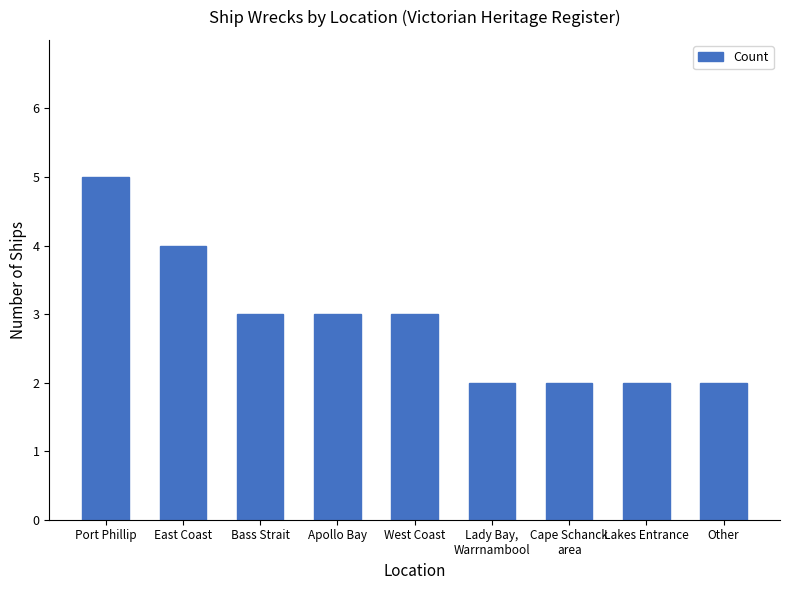

What is the sum of the values at Lakes Entrance and Bass Strait?

5